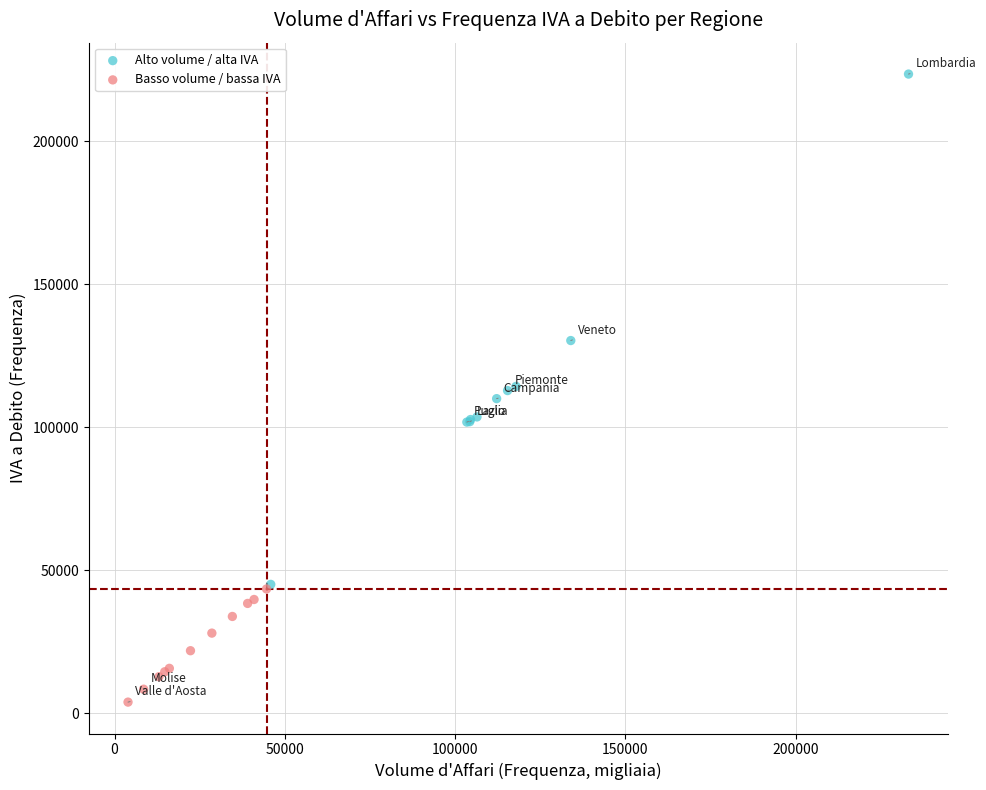

What are all the series names shown in the legend?

Alto volume / alta IVA, Basso volume / bassa IVA